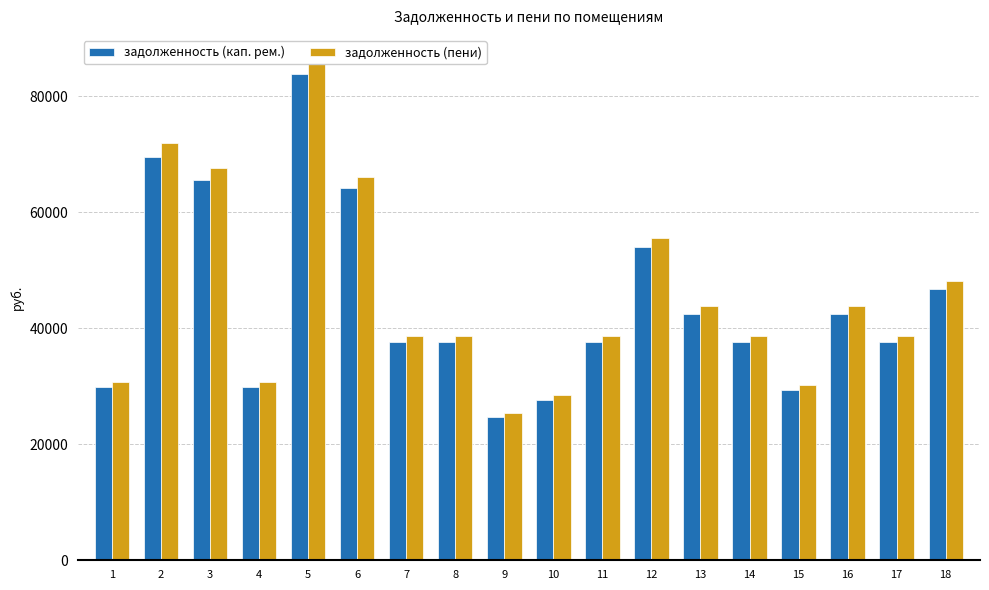

What is the difference between the maximum and minimum values in the задолженность (пени) series?

60865.2